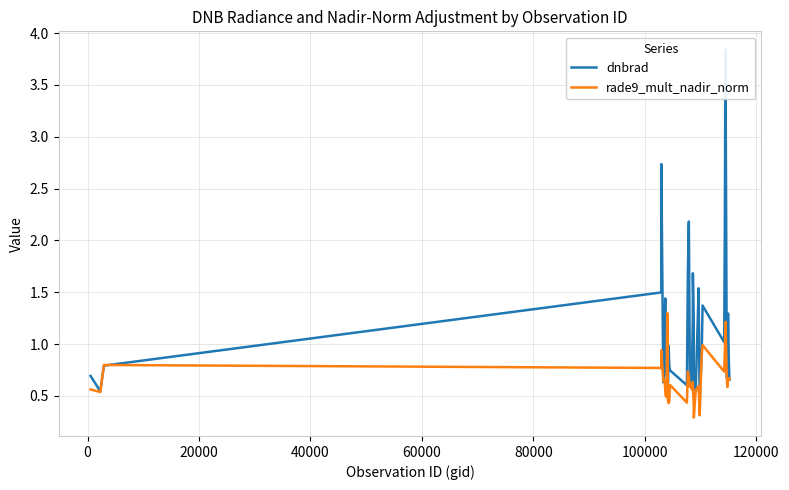

How many lines are shown in the chart?

2